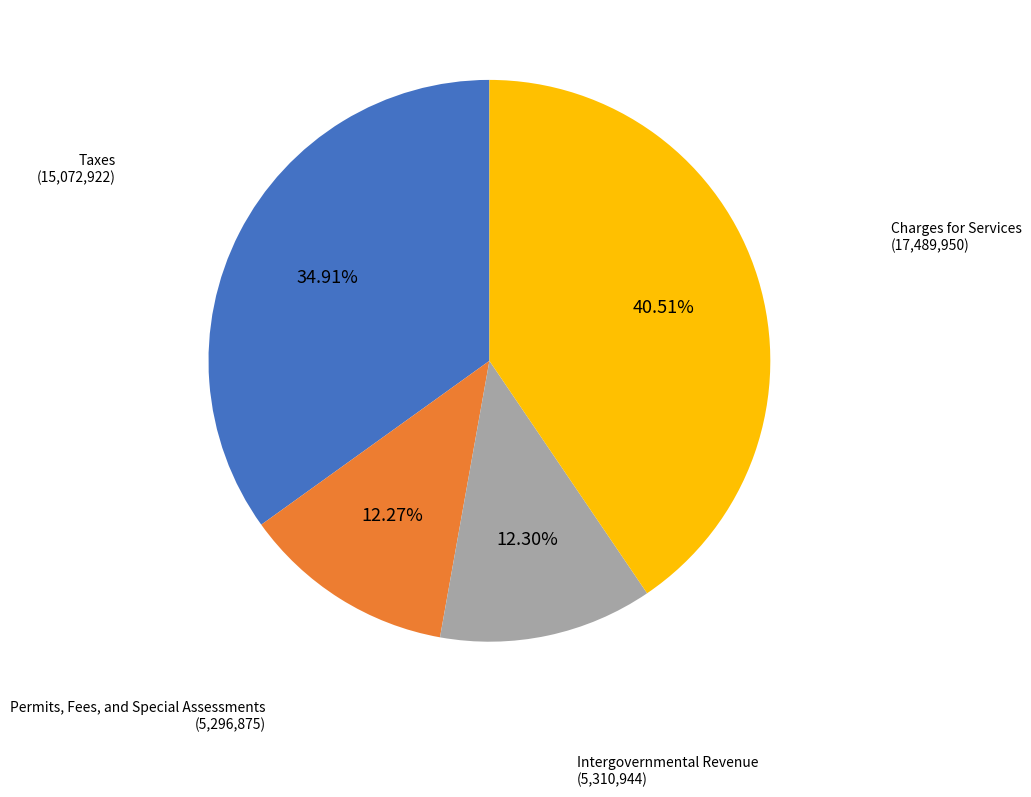

Is there a majority slice in this chart?

No